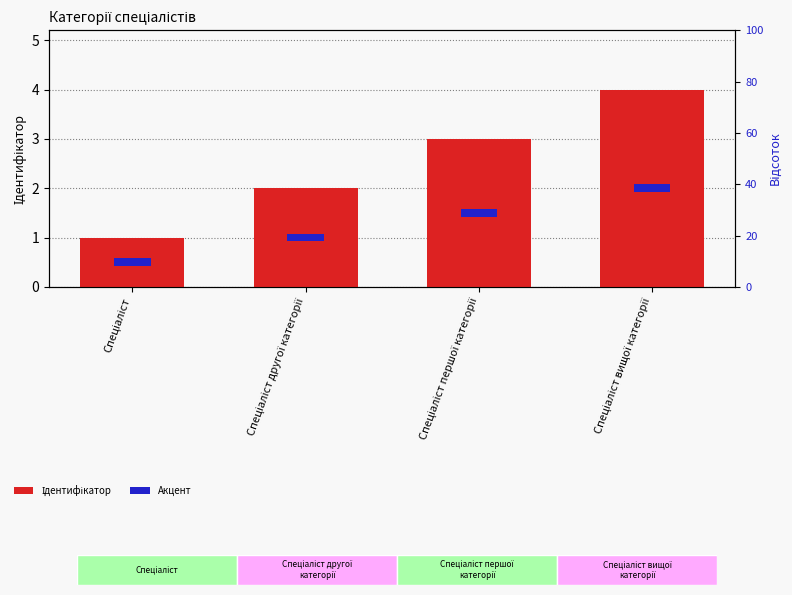

How many values in the Ідентифікатор series exceed 3?

1